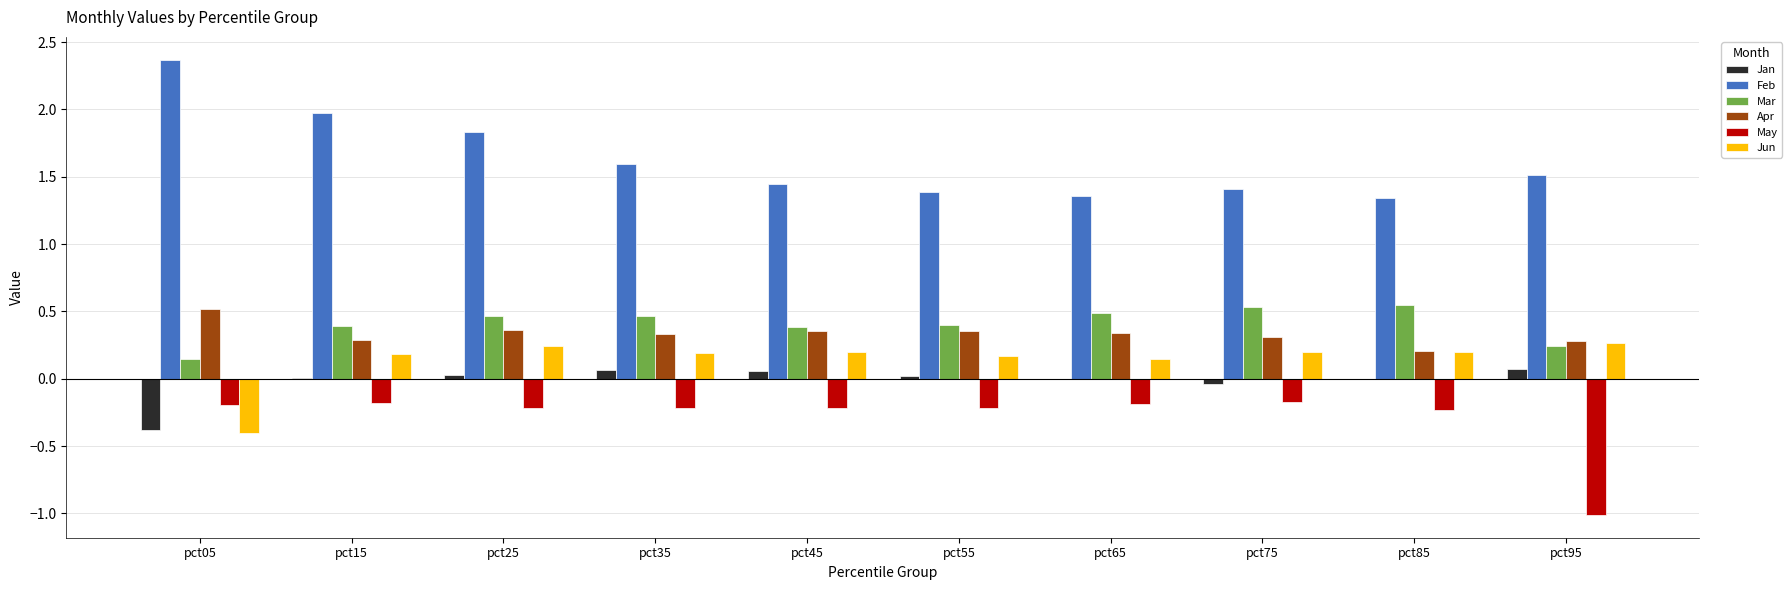

What is the sum of all Apr values?

3.3